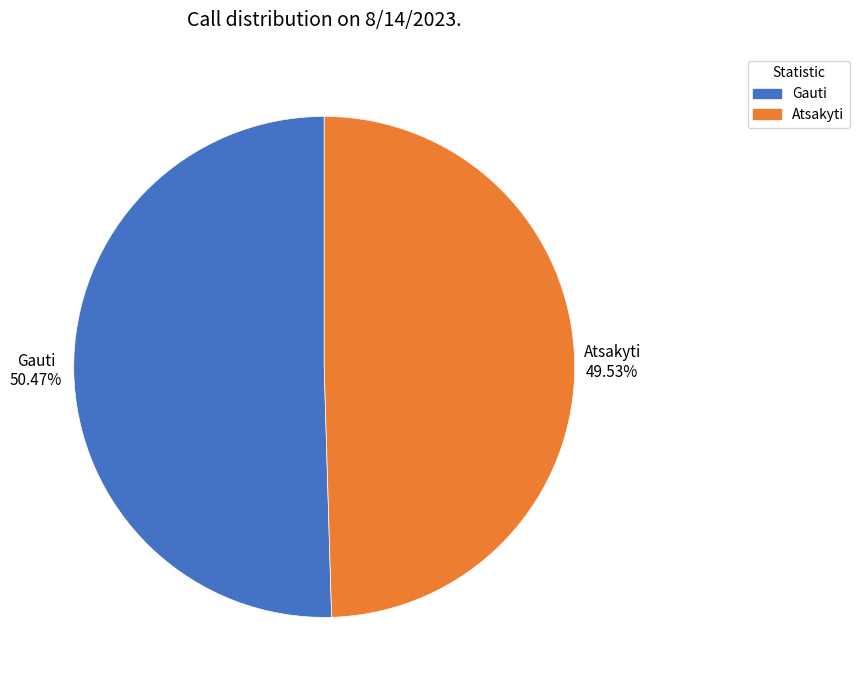

What percentage is the Atsakyti slice, to the nearest percent?

50%